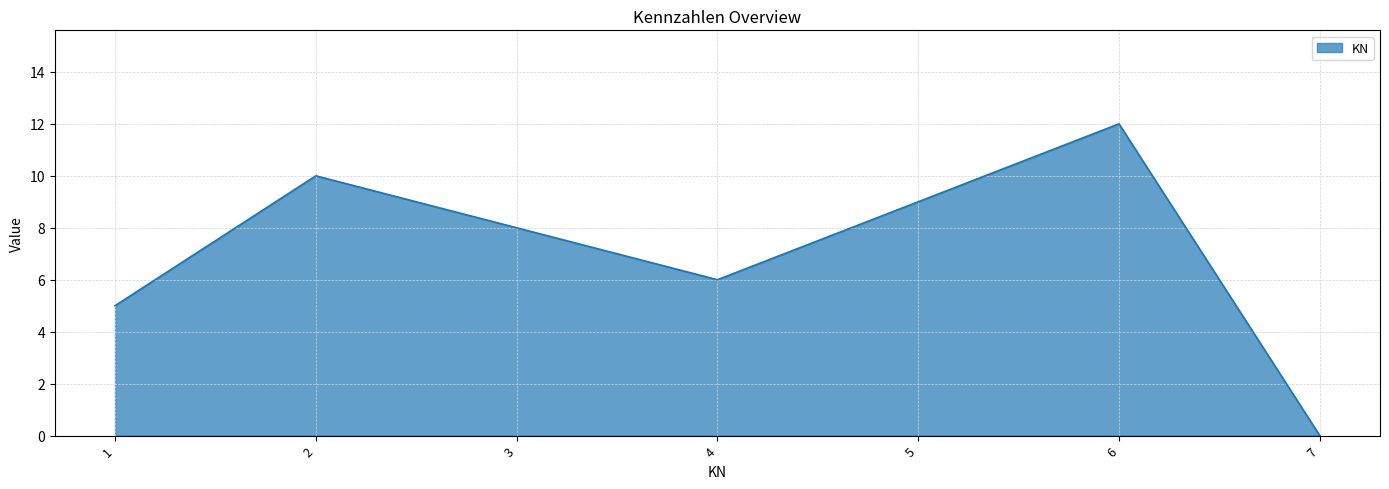

What is the ratio of the value at 7 to the value at 2?

0.0